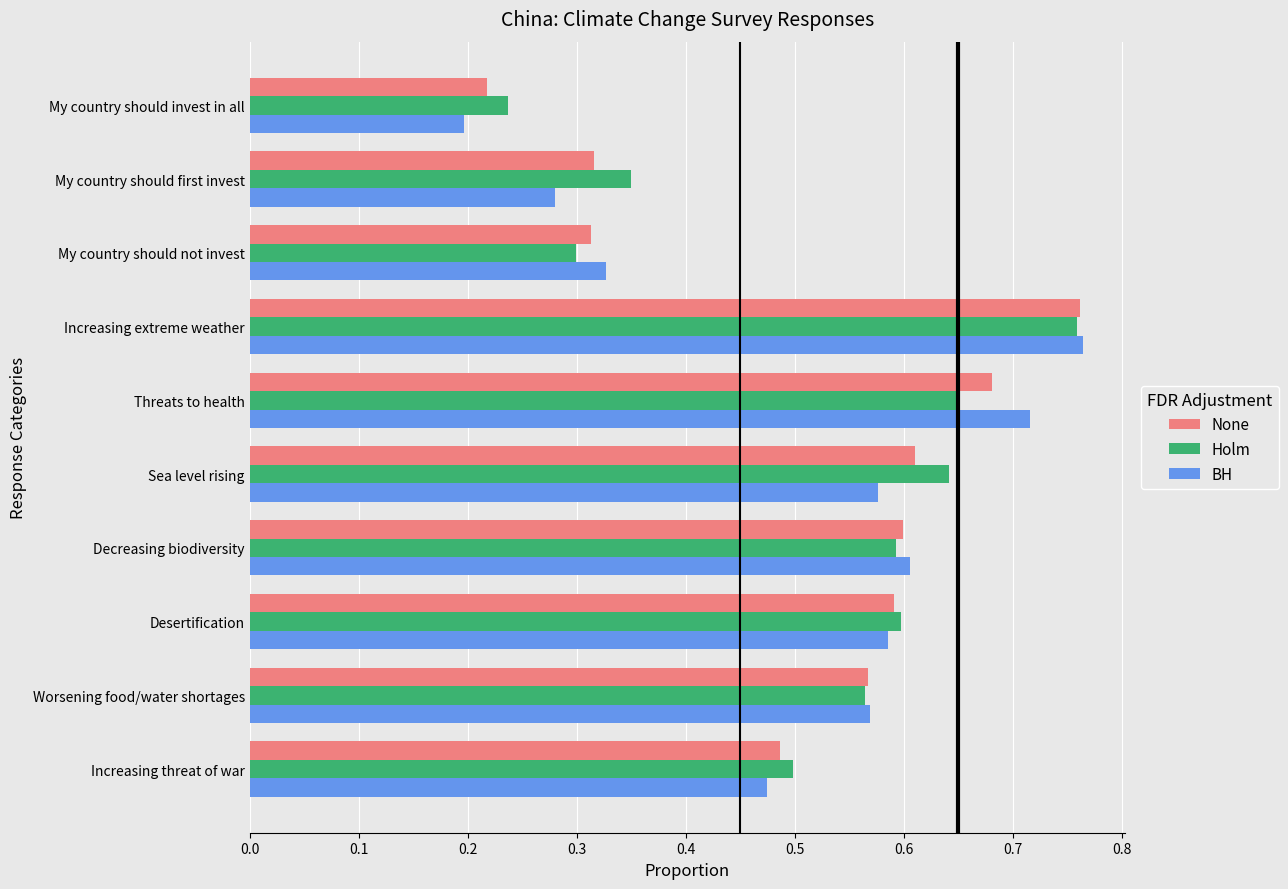

Is it true that BH equals 0.2 at My country should invest in all?

True